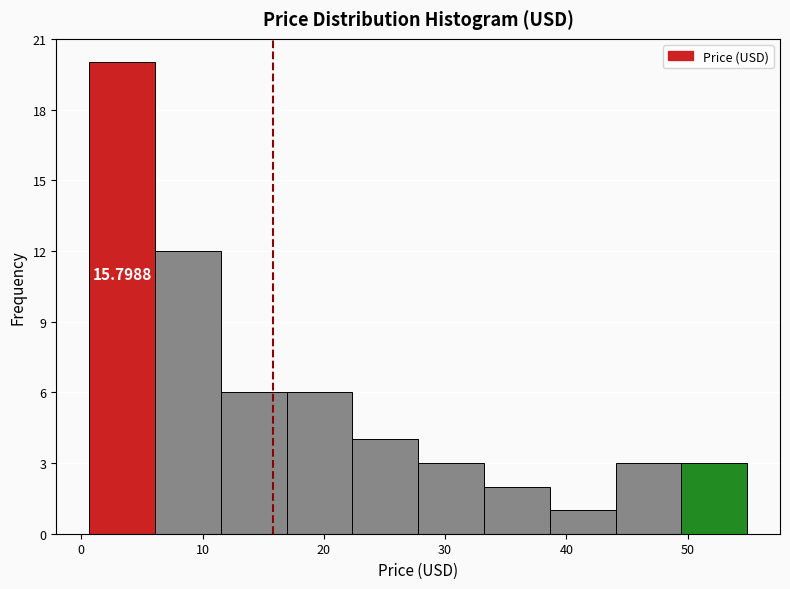

Which range on the x-axis has the tallest bar?

1 to 6